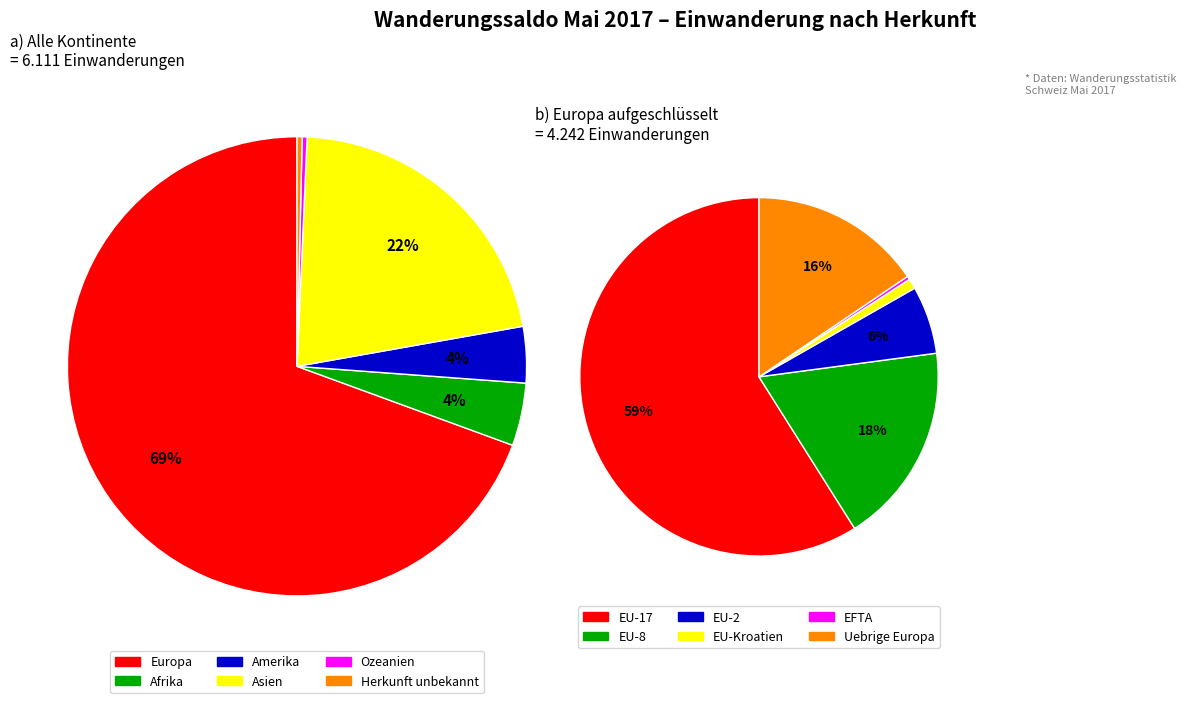

Is Amerika the majority of the pie?

No